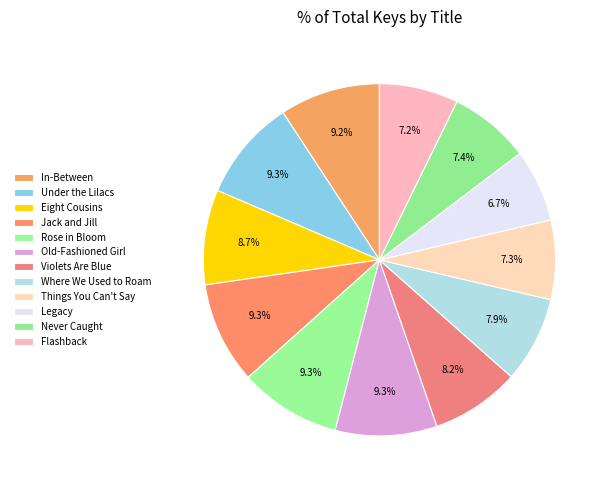

Count the number of slices in the pie.

12